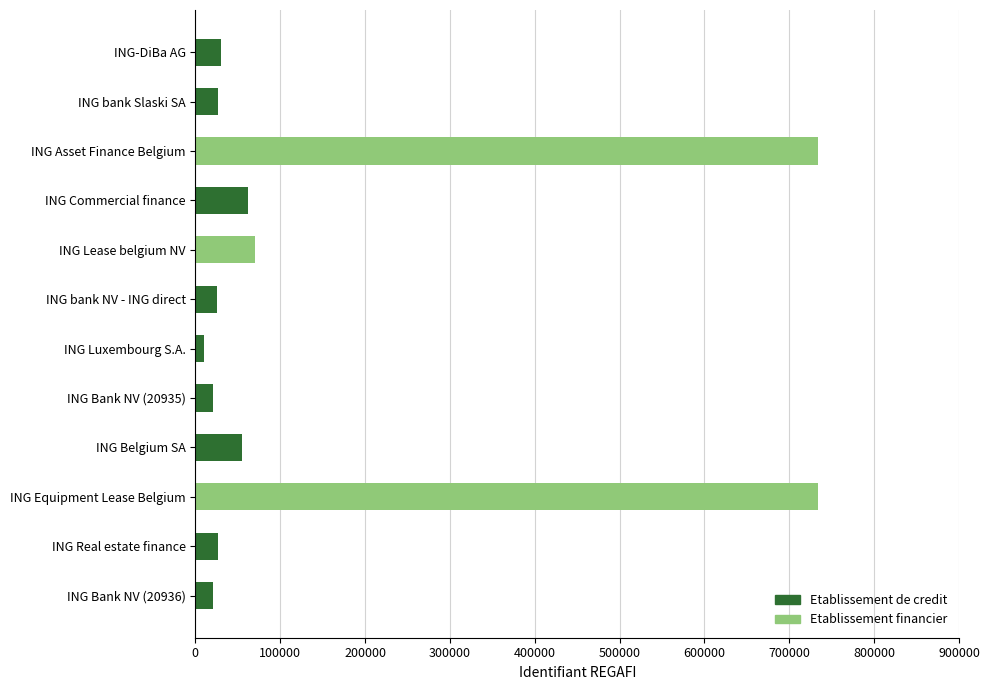

At which label does Etablissement de credit reach its peak?

ING Commercial finance